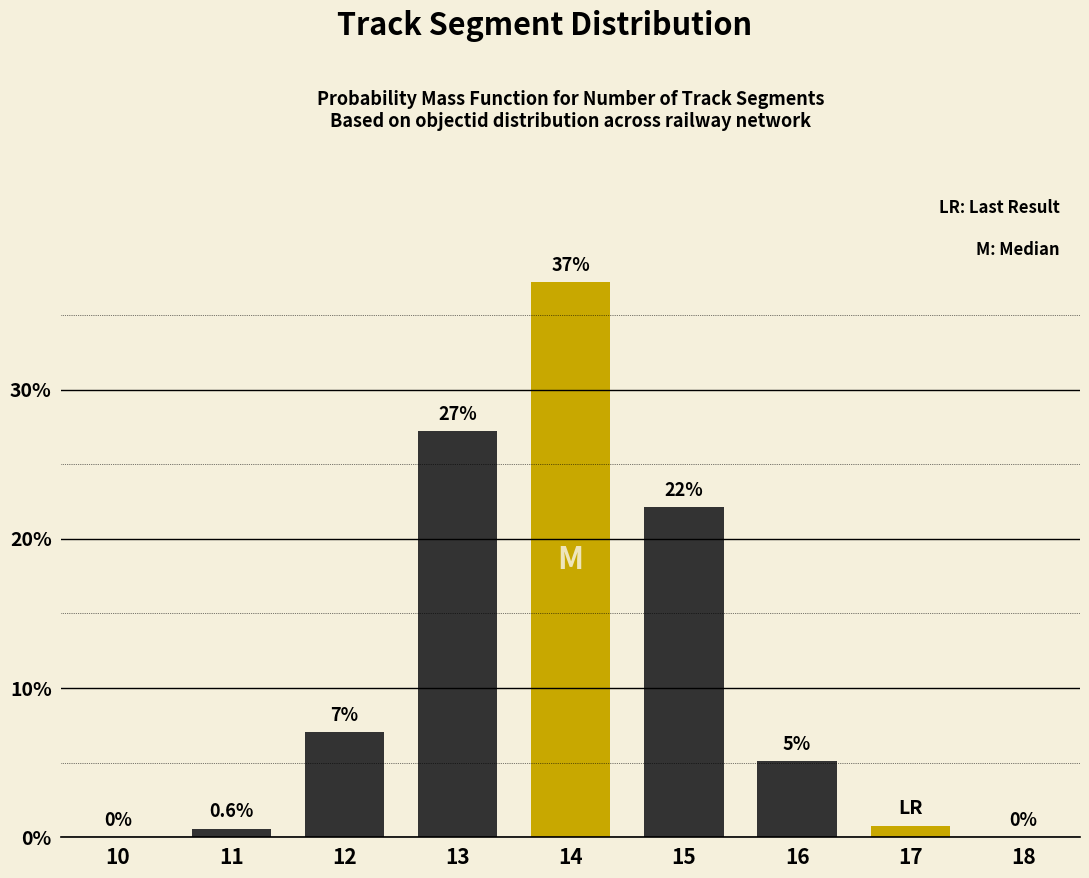

What is the sum of the values at 12 and 10?

7.0